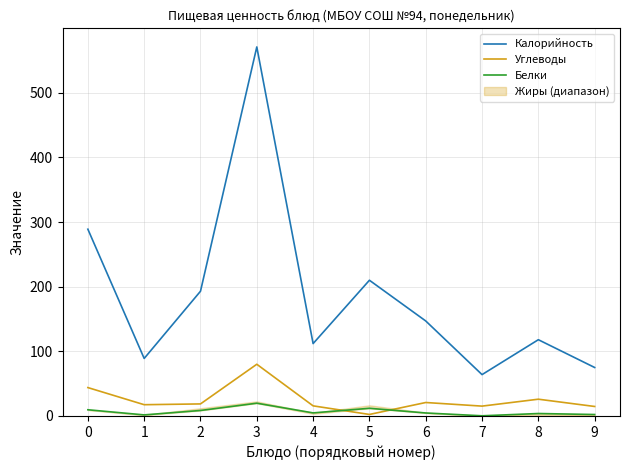

What is the approximate value of Углеводы at 4?

15.7